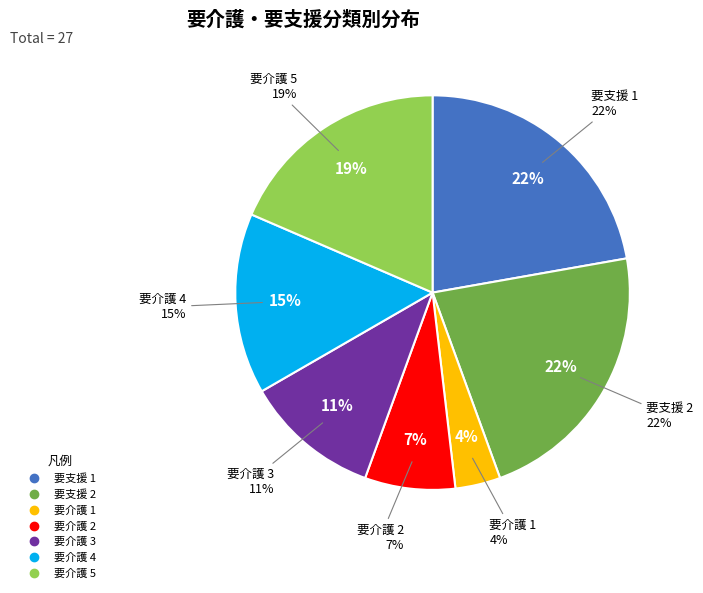

Count the number of slices in the pie.

7